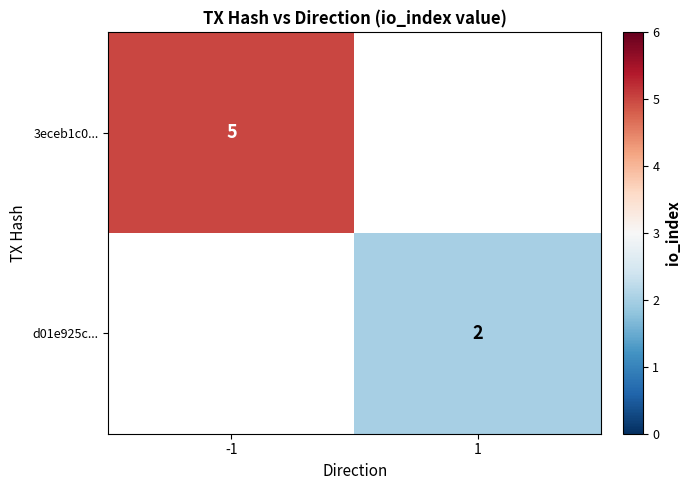

True or false: 3eceb1c0... has a value of 2 at -1.

False